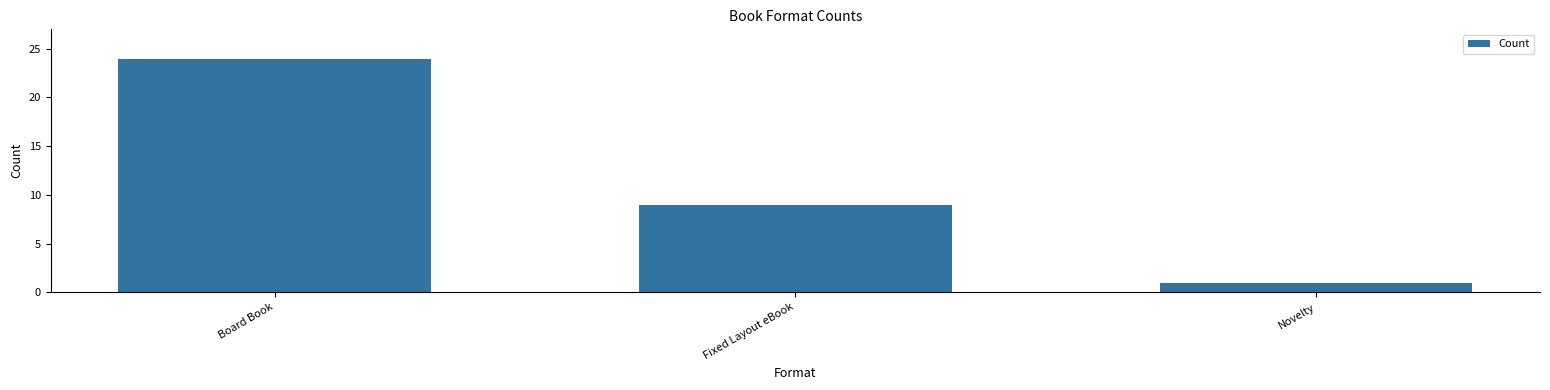

What is the sum of all values?

34